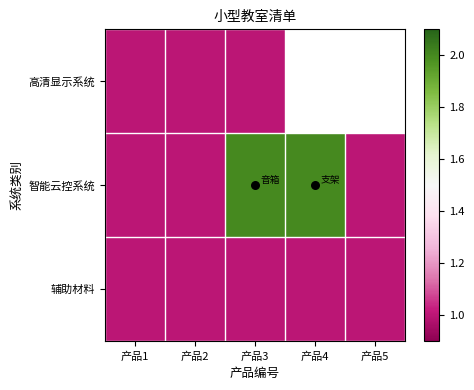

What is the approximate value of 高清显示系统 at 产品1?

1.0